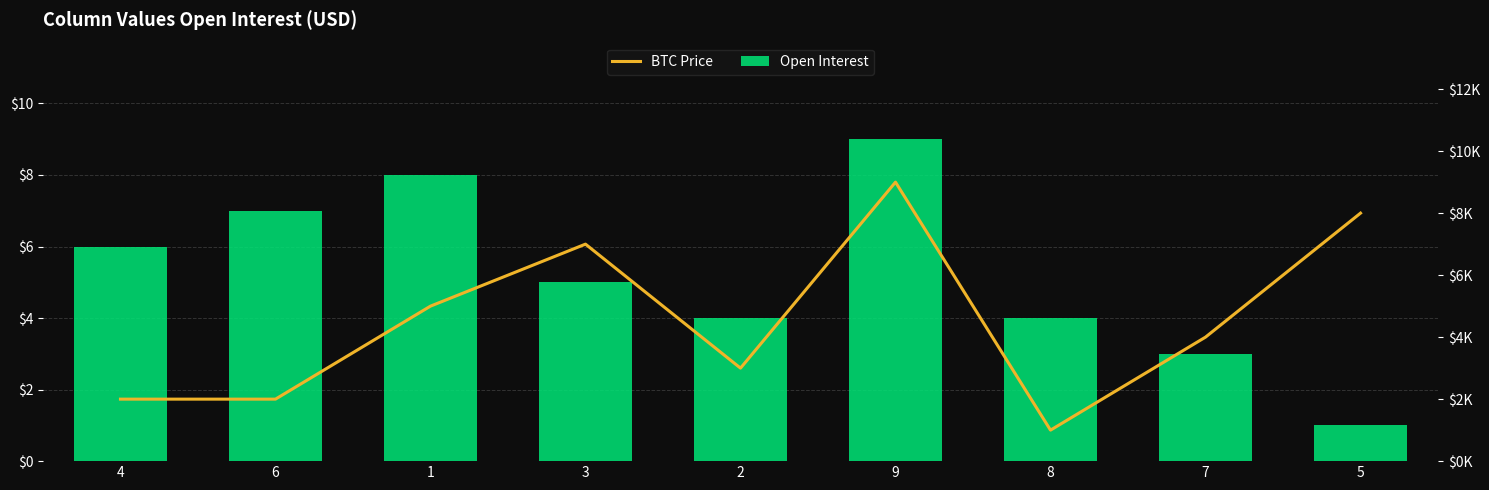

At how many categories does at least one series exceed 4?

6